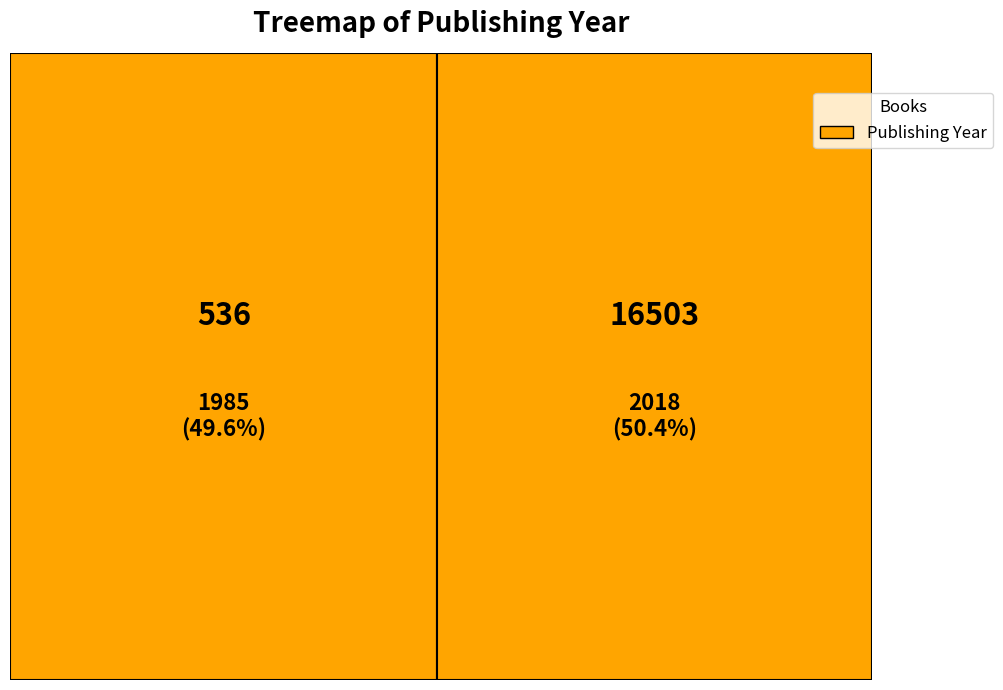

The 16503 slice represents 60% of the pie. True or false?

False